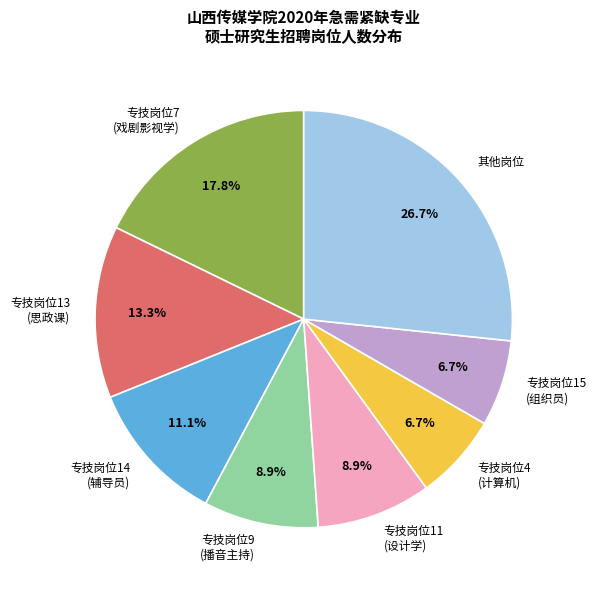

To the nearest percent, what is the average slice percentage?

12%